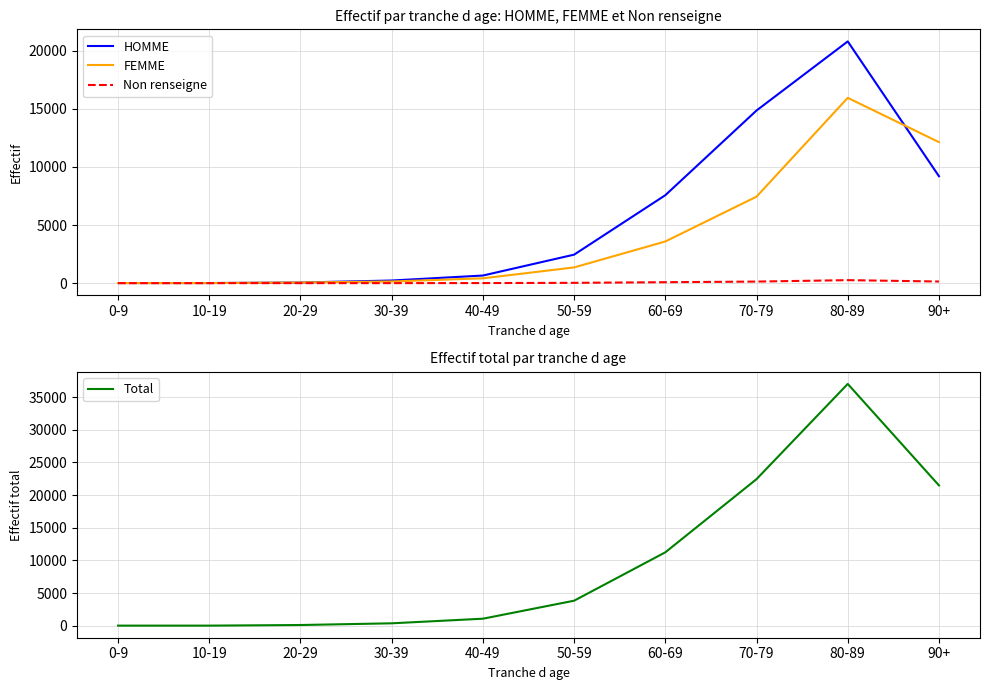

Which series changed the most between 50-59 and 60-69?

Total